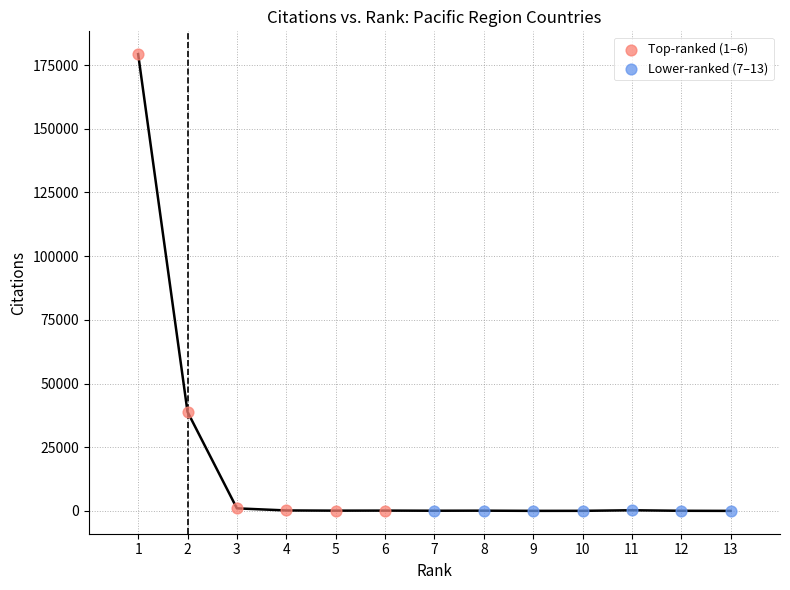

Which series contains the highest Y value?

Top-ranked (1–6)